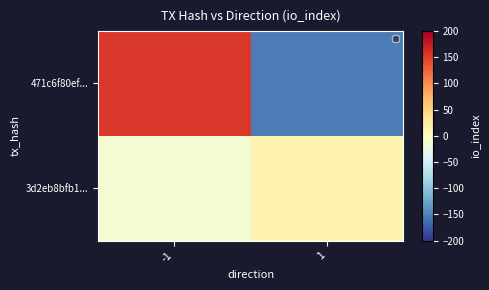

How many distinct data groups are displayed?

2